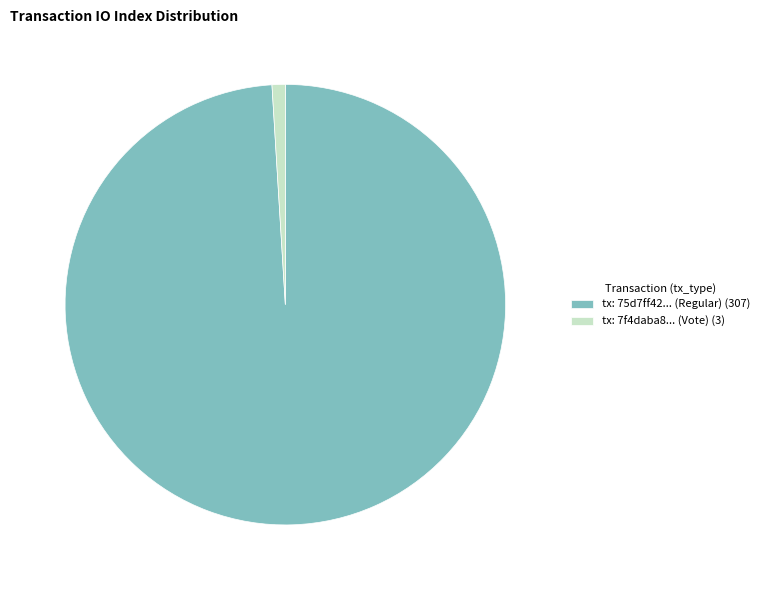

Do tx: 7f4daba8... (Vote) (3) and tx: 75d7ff42... (Regular) (307) together represent more than half of the pie?

Yes